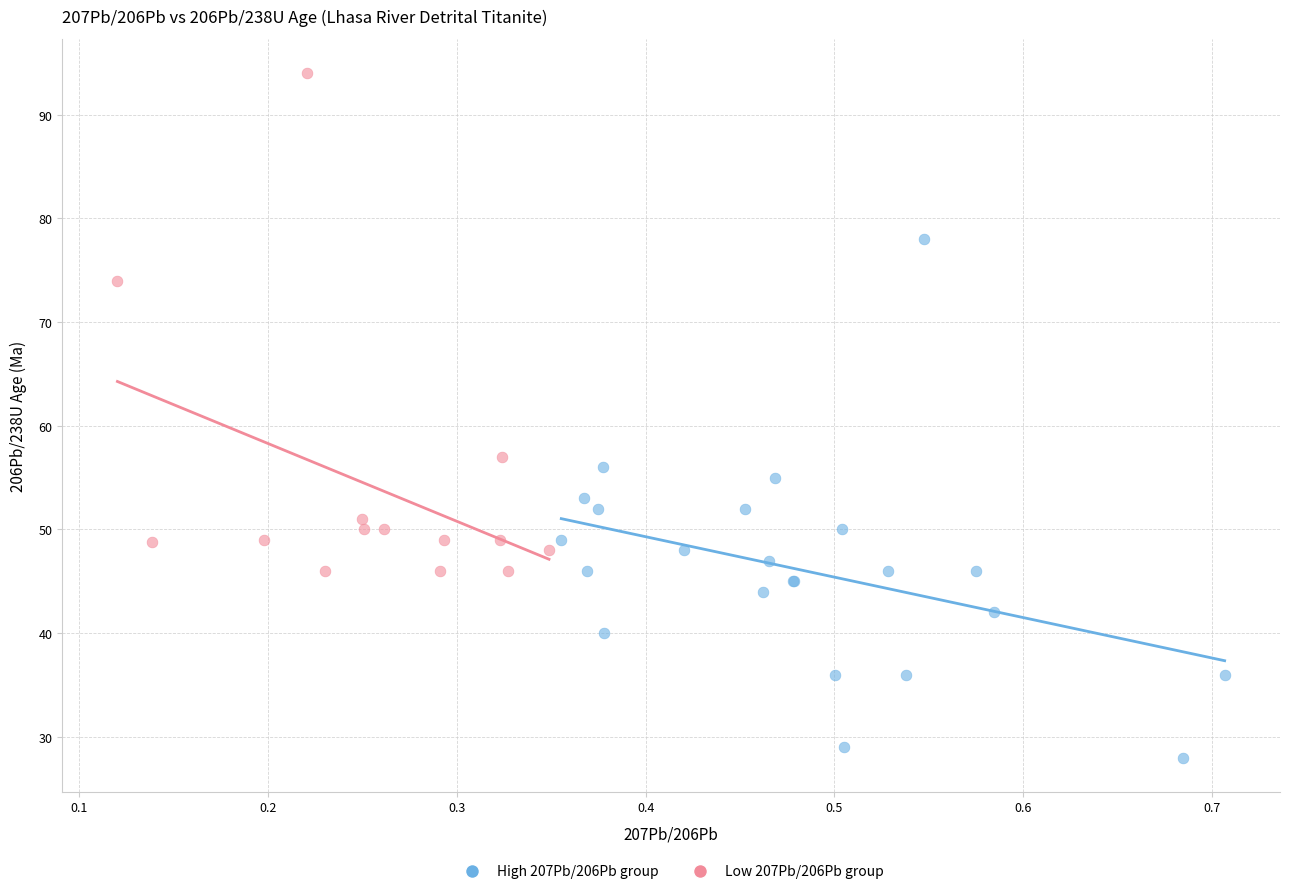

Which series contains the highest Y value?

Low 207Pb/206Pb group